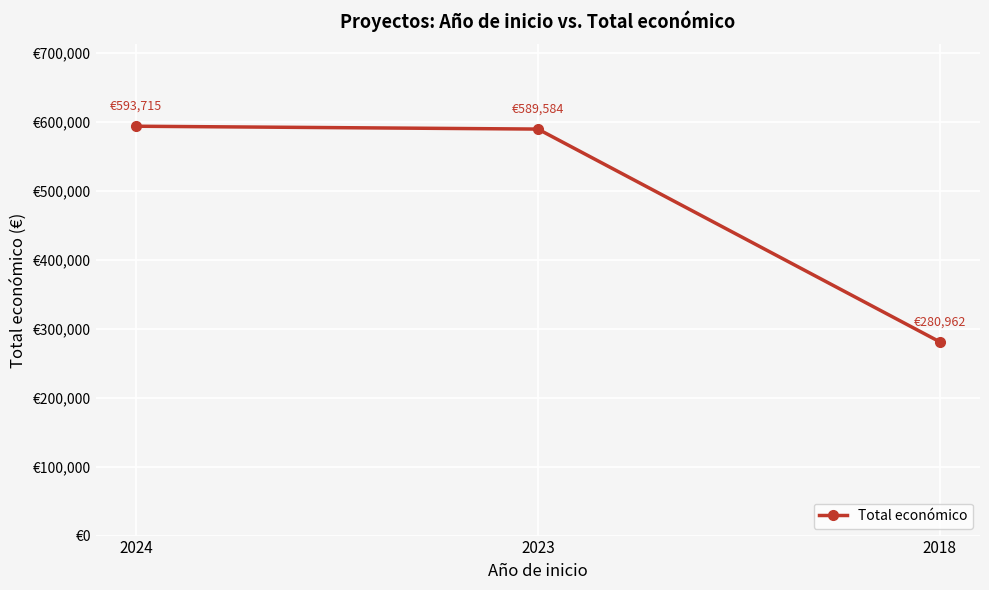

Does the chart have visible grid lines?

Yes